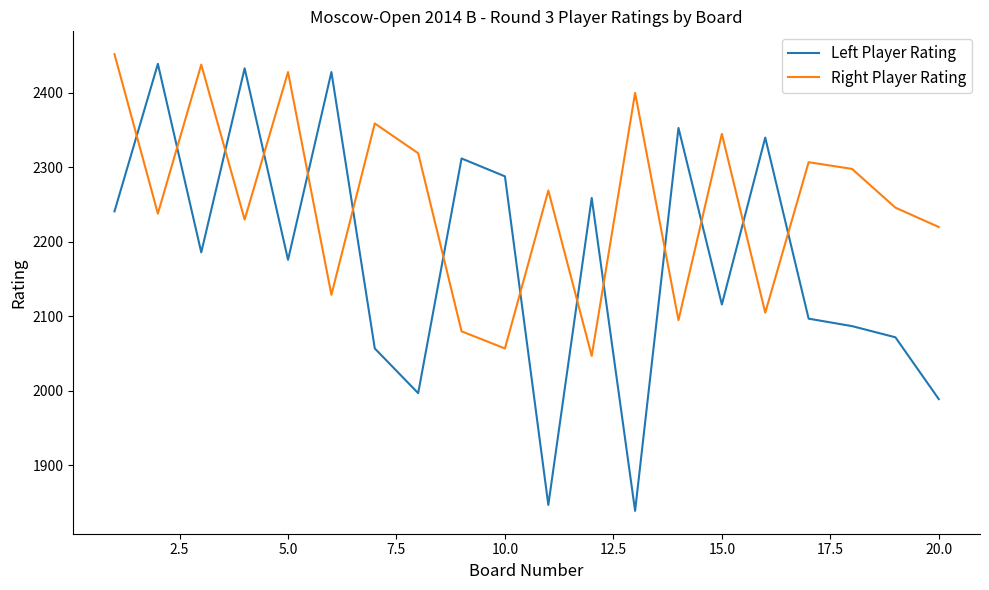

What is the greatest value displayed?

2452